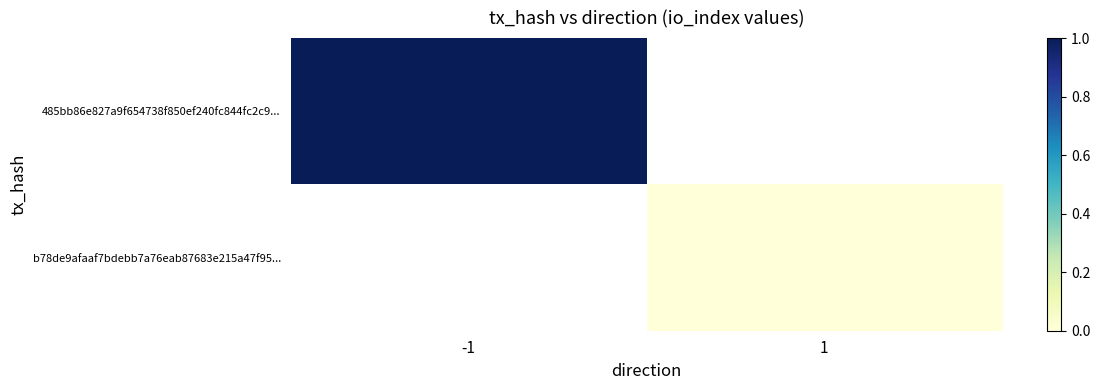

How many categories are shown in the chart?

2